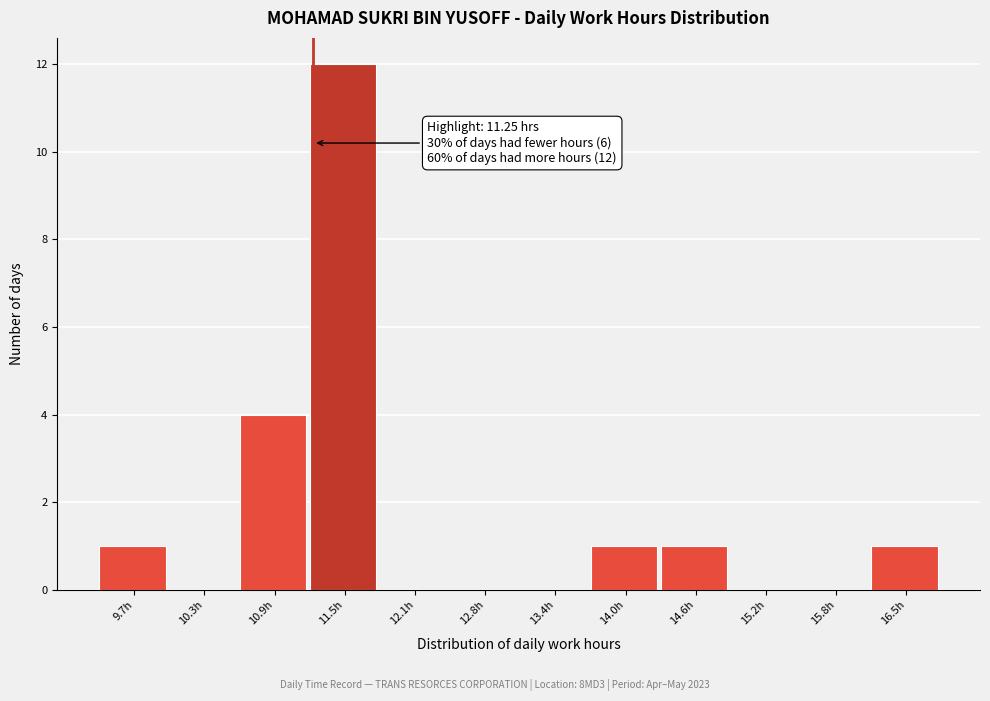

Over which range of the x-axis is the bar tallest?

11.2 to 11.8